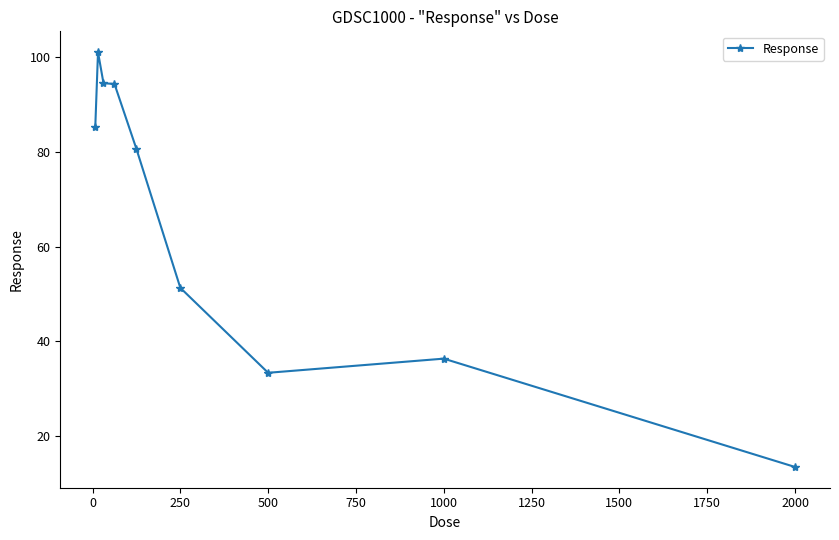

What is the difference between the maximum and minimum values?

87.7